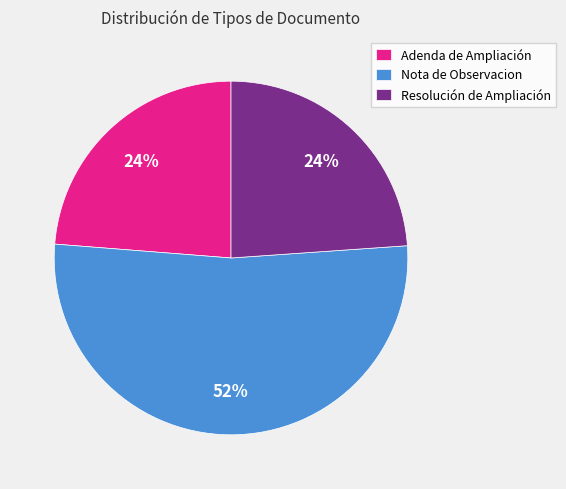

Is the sum of Resolución de Ampliación and Nota de Observacion greater than half?

Yes